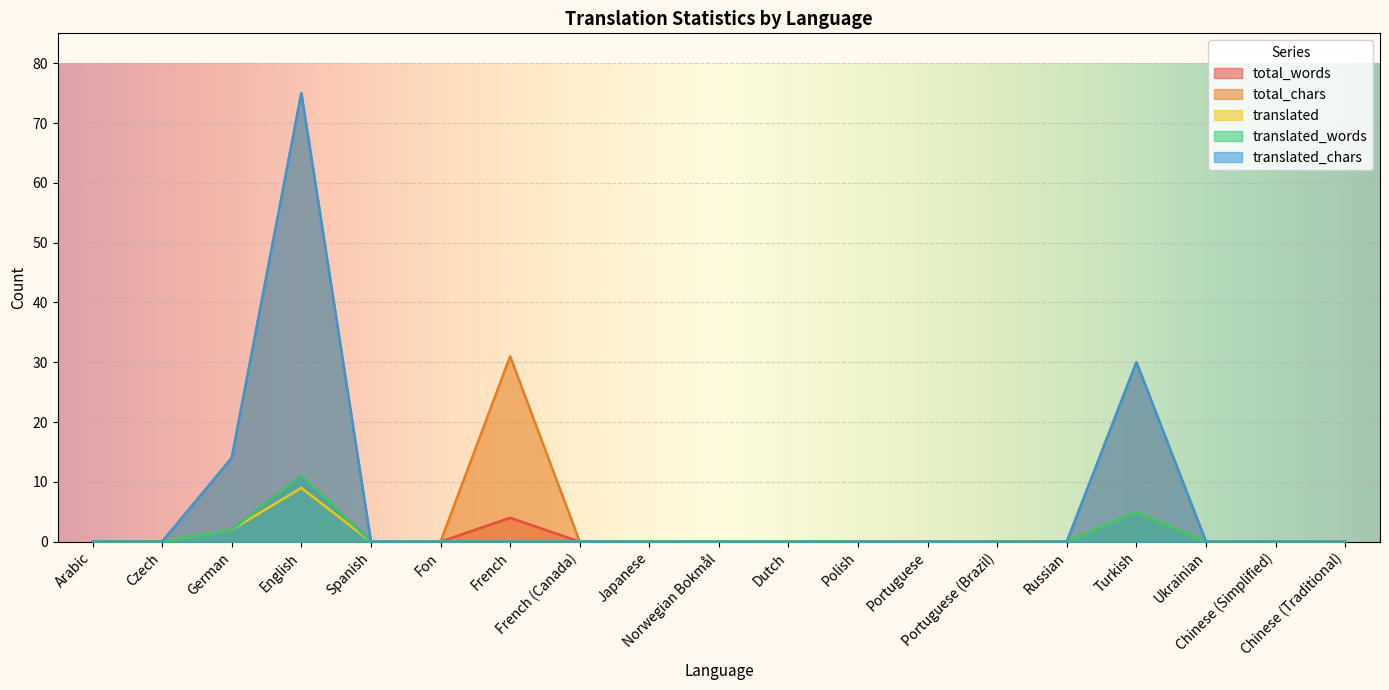

Is it true that translated equals 0 at Ukrainian?

True